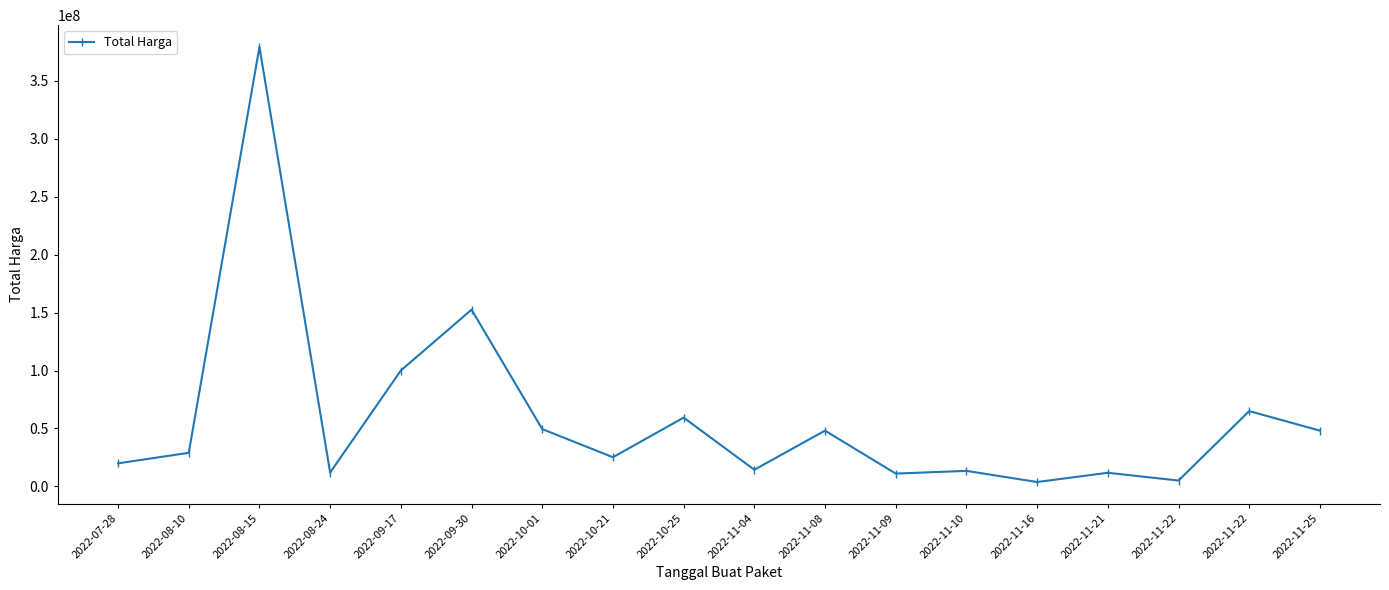

What is the approximate value at 2022-07-28, to the nearest 100?

19950000